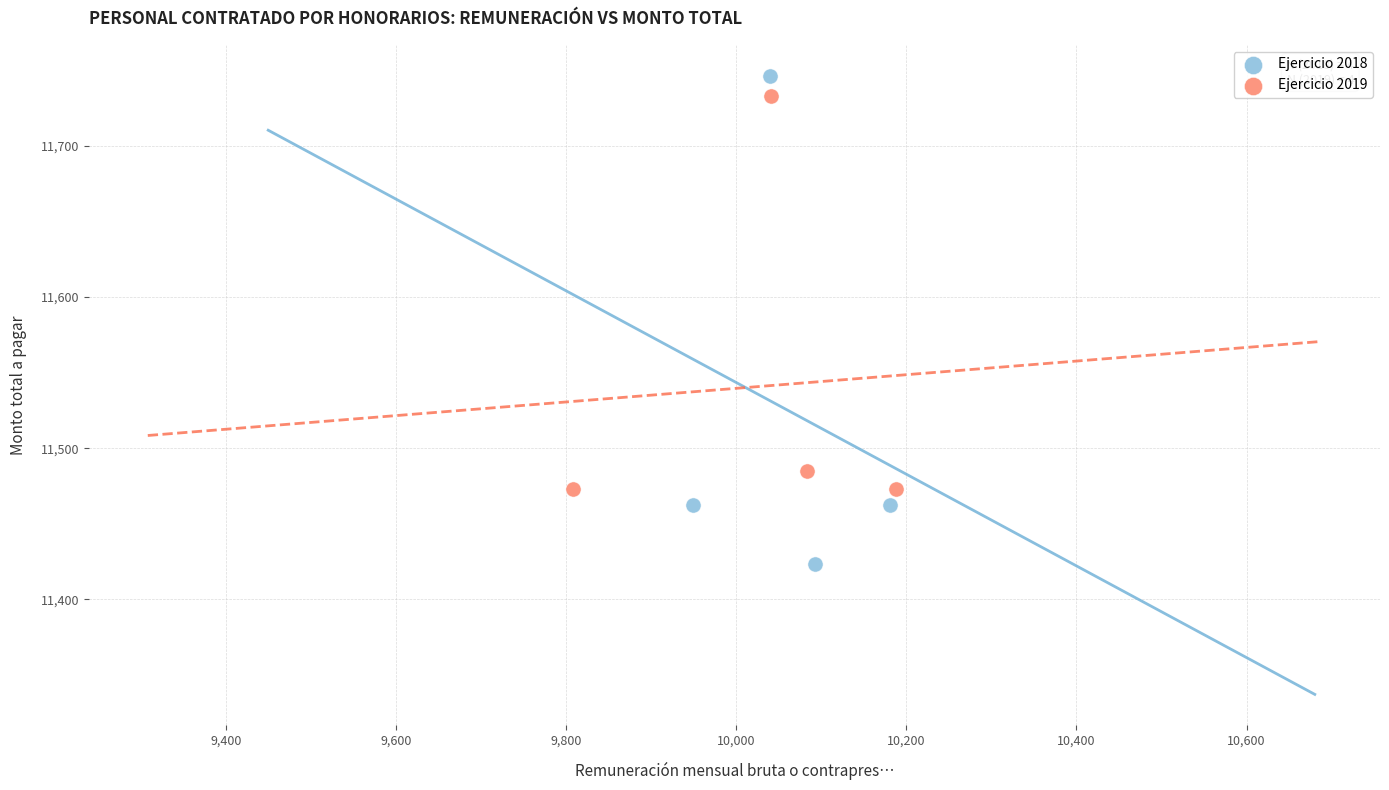

Which series contains the highest Y value?

Ejercicio 2018